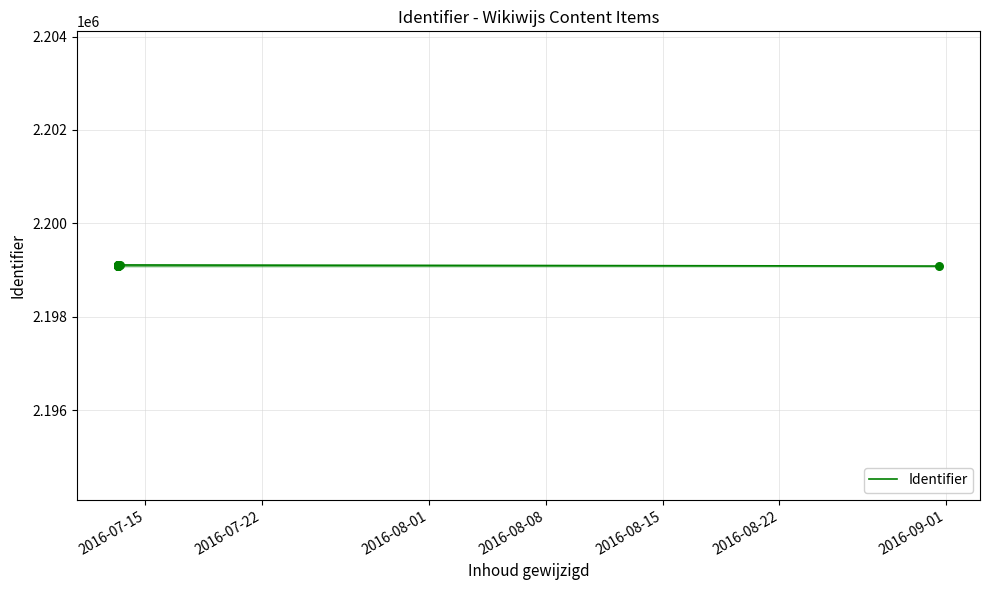

What is the change in value from 2016-07-22 to 2016-08-22?

+5